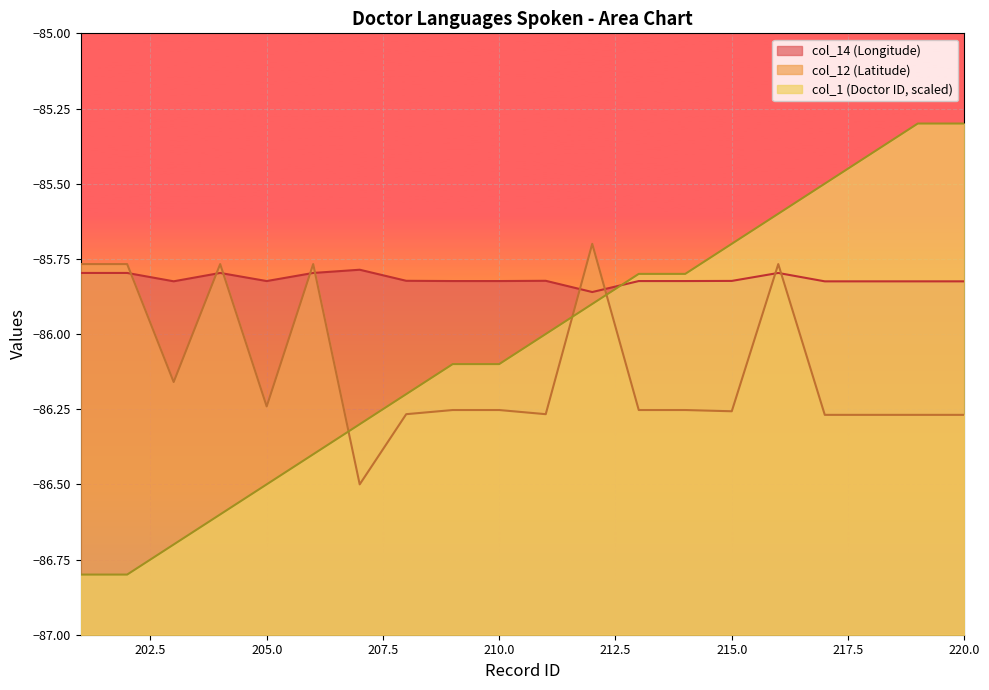

At which category is the sum across all series the highest?

216